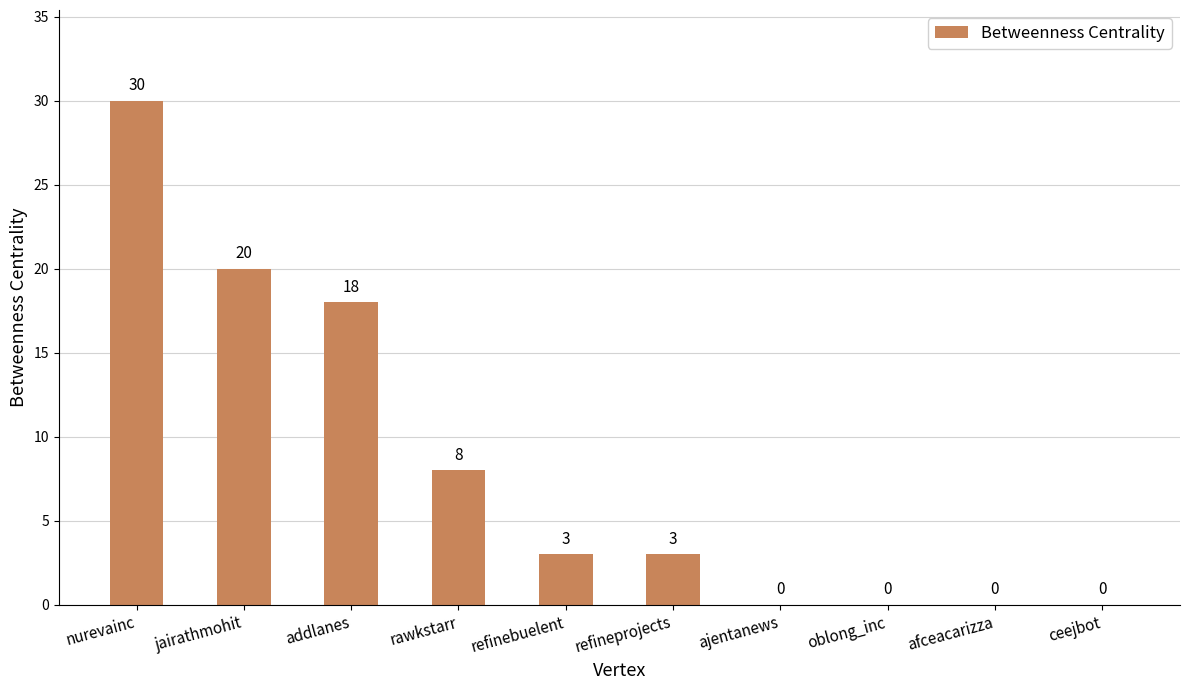

What is the sum of the values at oblong_inc and refineprojects?

3